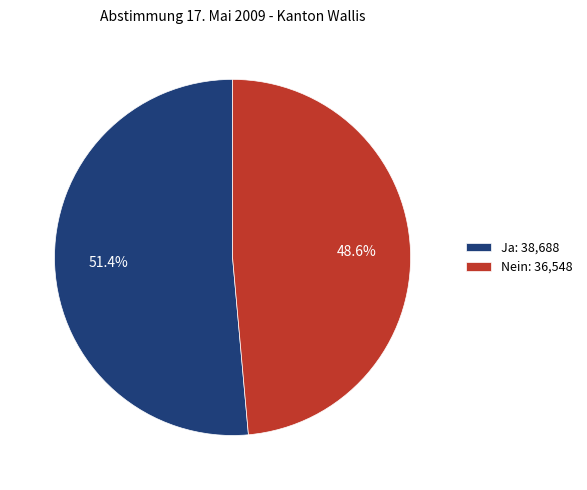

To the nearest percent, what is the average slice percentage?

50%